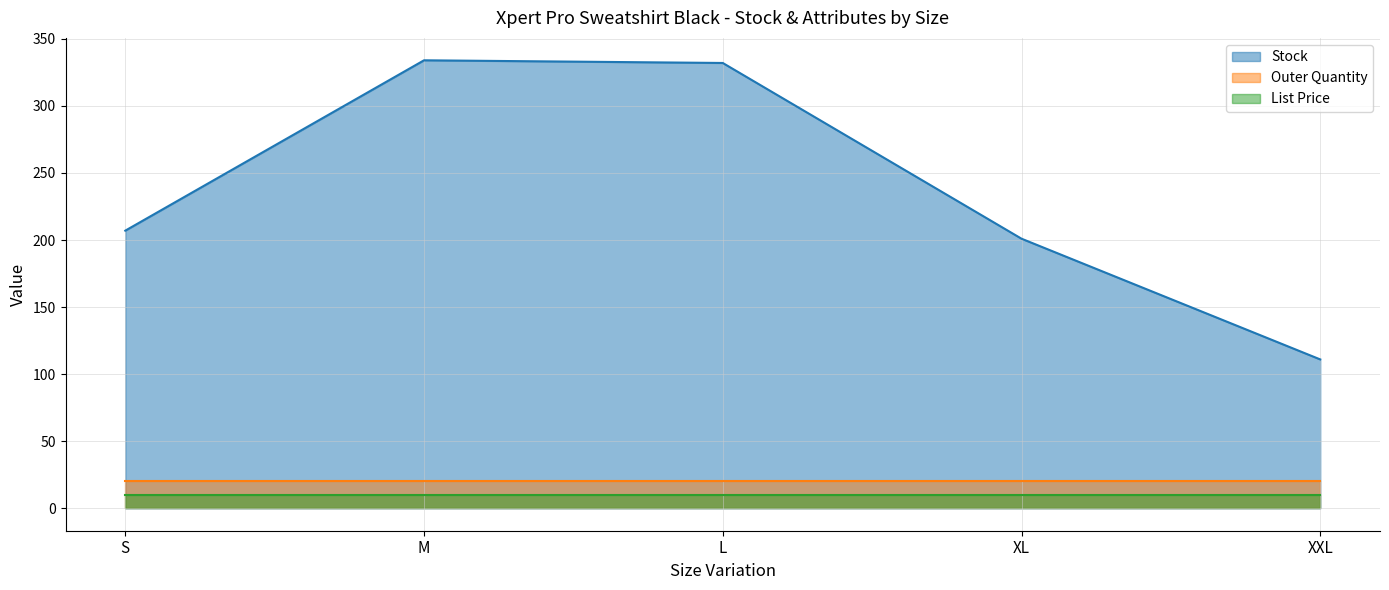

Where is Stock nearest to the value 222?

S